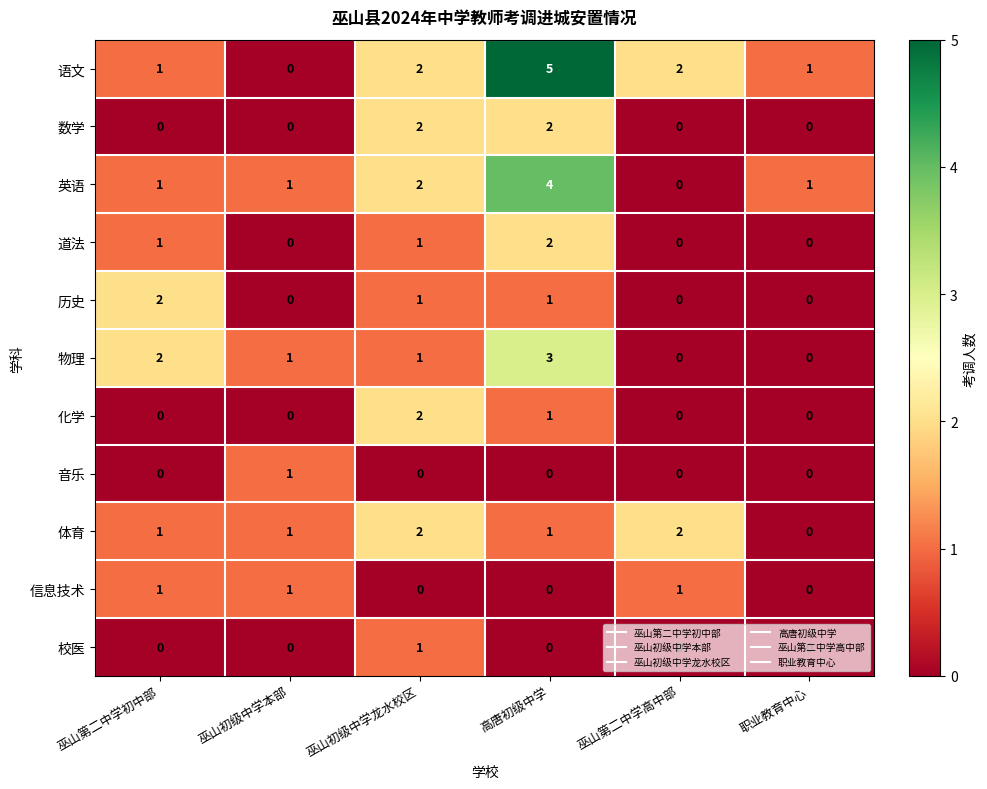

Count the number of categories in the chart.

6